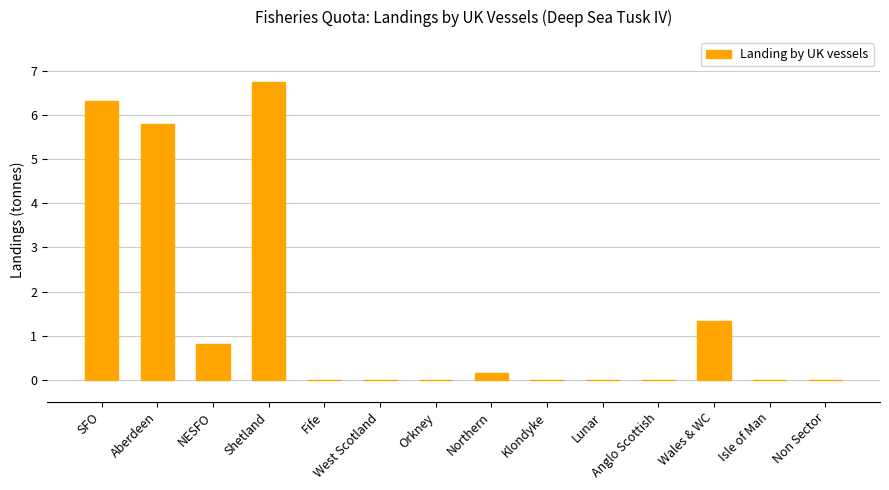

What is the maximum value shown in the chart?

6.8